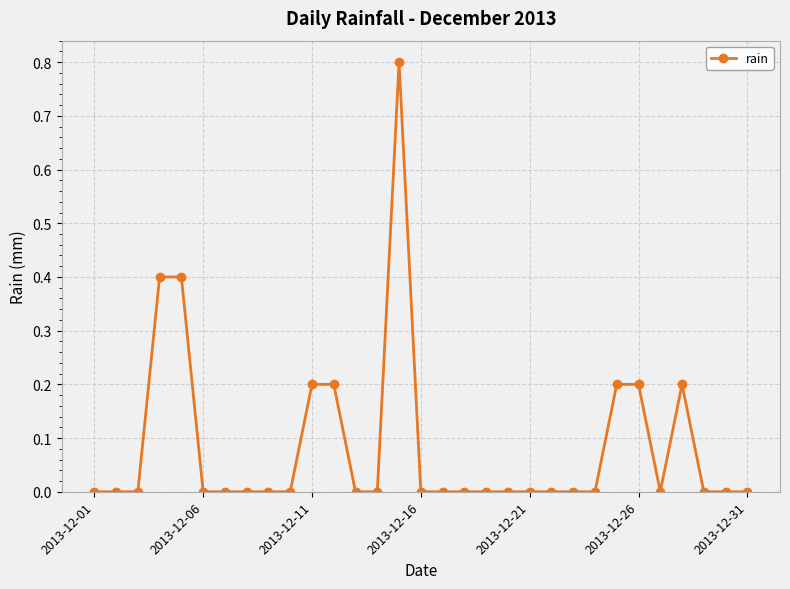

What is the difference between the maximum and minimum values?

0.8